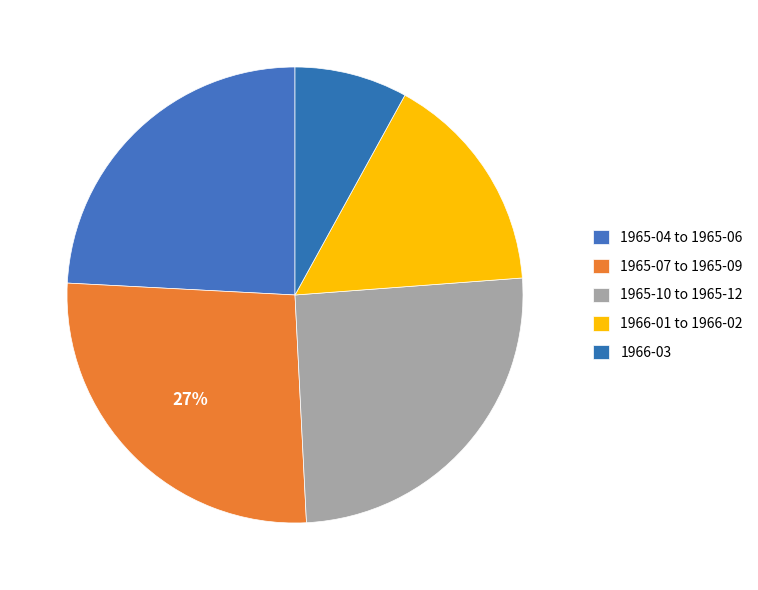

To the nearest percent, what portion does 1966-03 represent?

8%